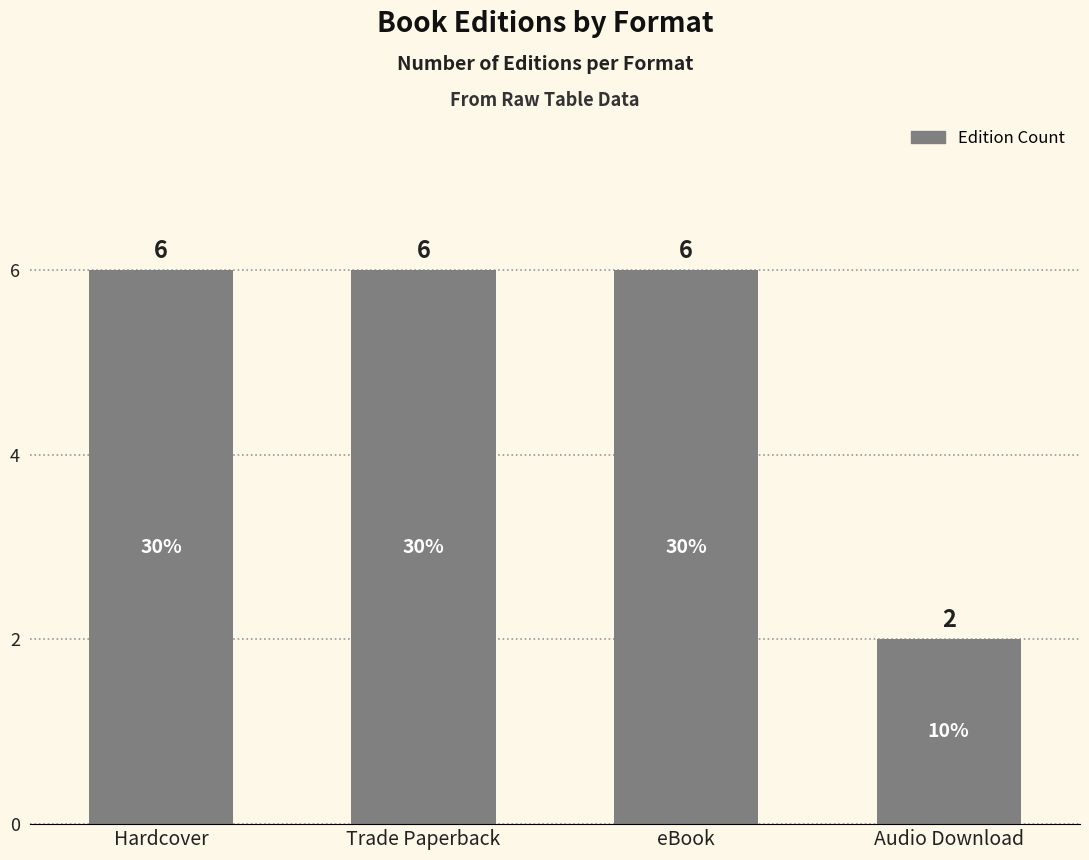

Reading left to right, what are all the values shown in this chart?

6	6	6	2